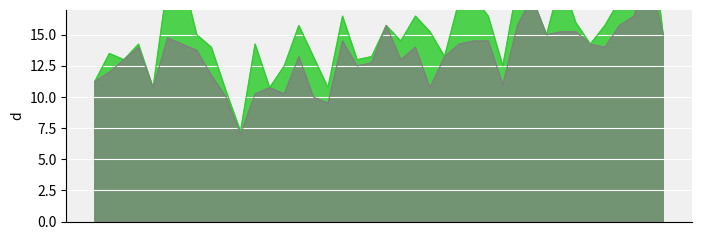

Reading left to right, extract all data points from this chart.

PMS_P1: 0=11.2	1=13.5	2=13.0	3=14.2	4=10.8	5=19.2	6=19.8	7=15.0	8=14.0	9=10.5	10=7.2	11=14.2	12=10.8	13=12.5	14=15.8	15=13.2	16=10.8	17=16.5	18=13.0	19=13.2	20=15.8	21=14.5	22=16.5	23=15.2	24=13.2	25=17.8	26=18.0	27=16.5	28=12.5	29=19.0	30=18.0	31=15.0	32=19.5	33=16.0	34=14.2	35=15.8	36=17.8	37=19.5	38=24.8	39=15.0
PMS_P2: 0=11.2	1=12.0	2=13.0	3=14.0	4=10.8	5=14.8	6=14.2	7=13.8	8=11.8	9=10.0	10=7.0	11=10.2	12=10.8	13=10.2	14=13.2	15=10.0	16=9.5	17=14.5	18=12.5	19=12.8	20=15.8	21=13.0	22=14.0	23=10.8	24=13.2	25=14.2	26=14.5	27=14.5	28=11.0	29=15.8	30=18.0	31=15.0	32=15.2	33=15.2	34=14.2	35=14.0	36=15.8	37=16.5	38=20.0	39=15.0